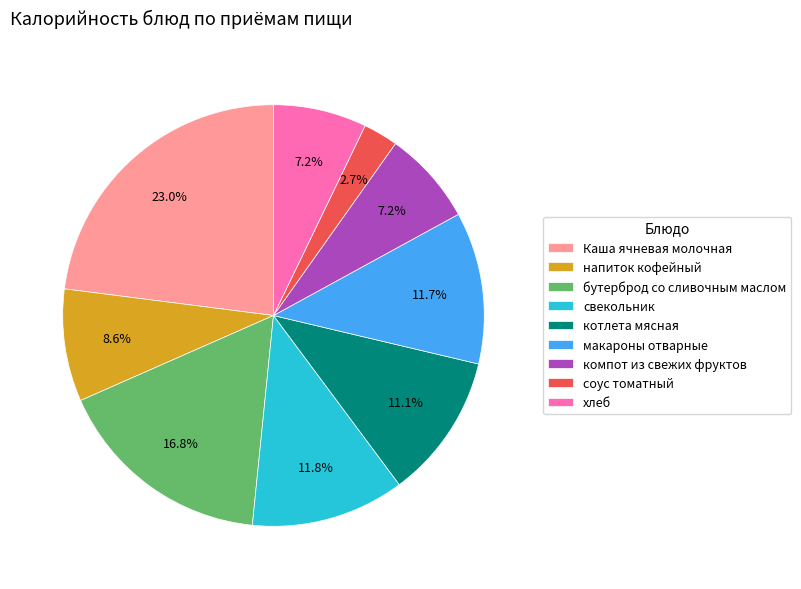

How many segments does this pie chart have?

9